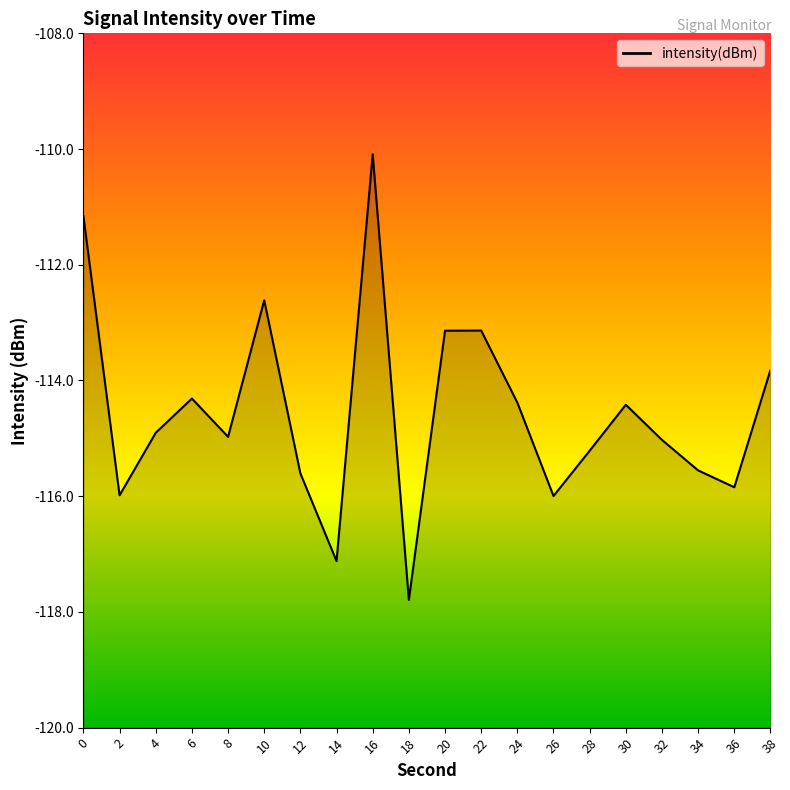

How many lines are shown in the chart?

1